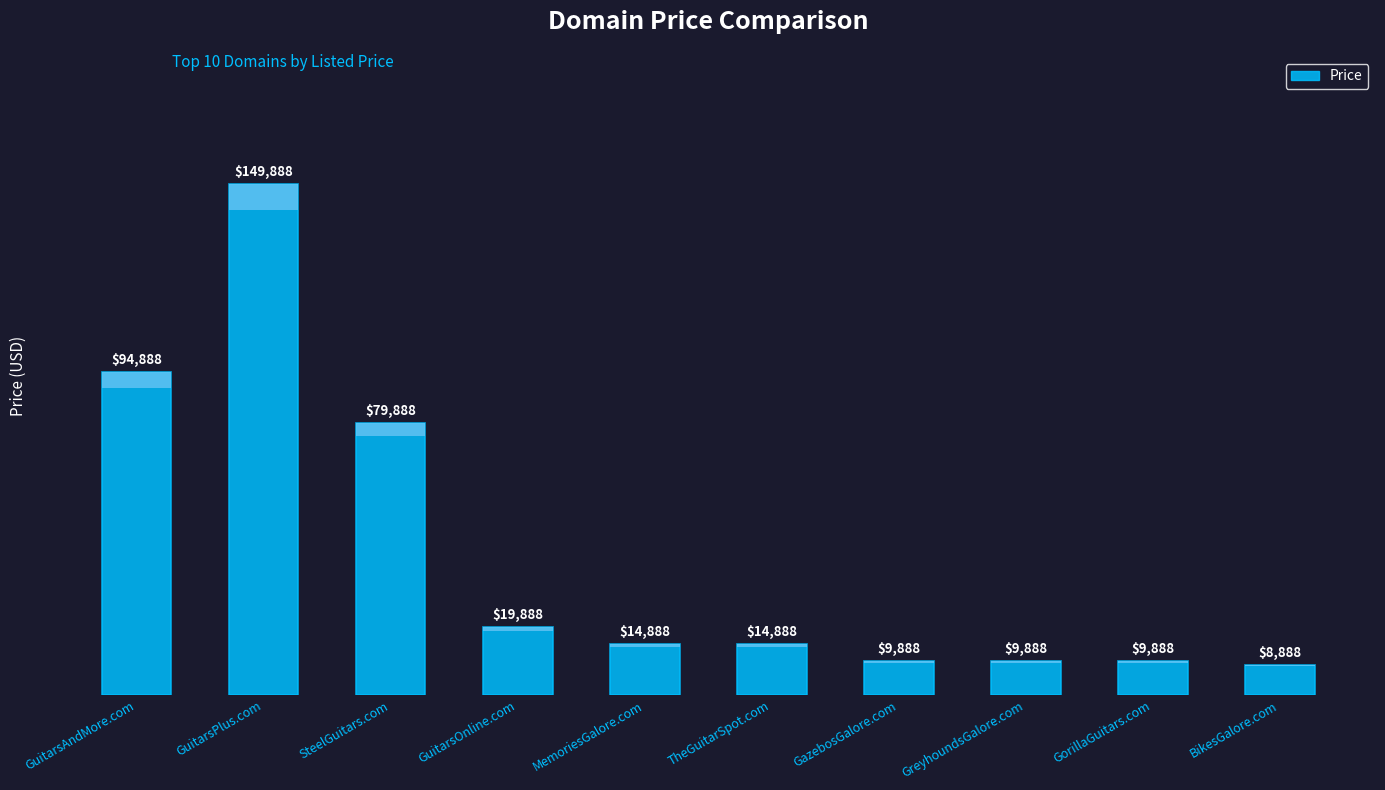

What is the change in value from SteelGuitars.com to MemoriesGalore.com?

-65000